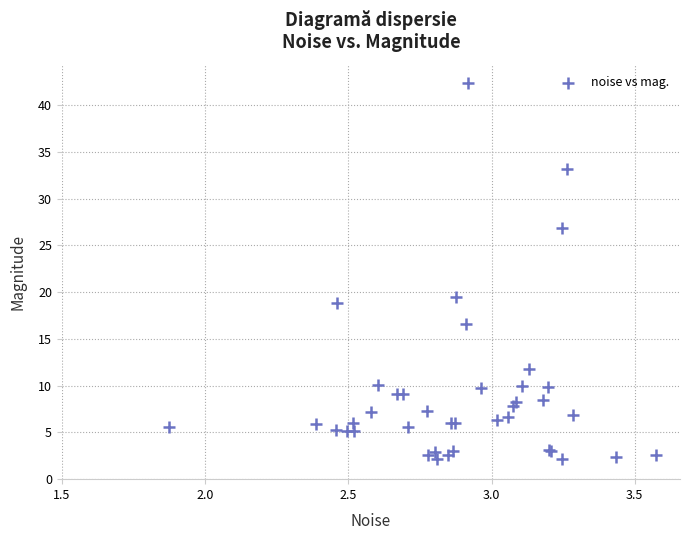

What Y value in the scatter plot is closest to 22?

19.5